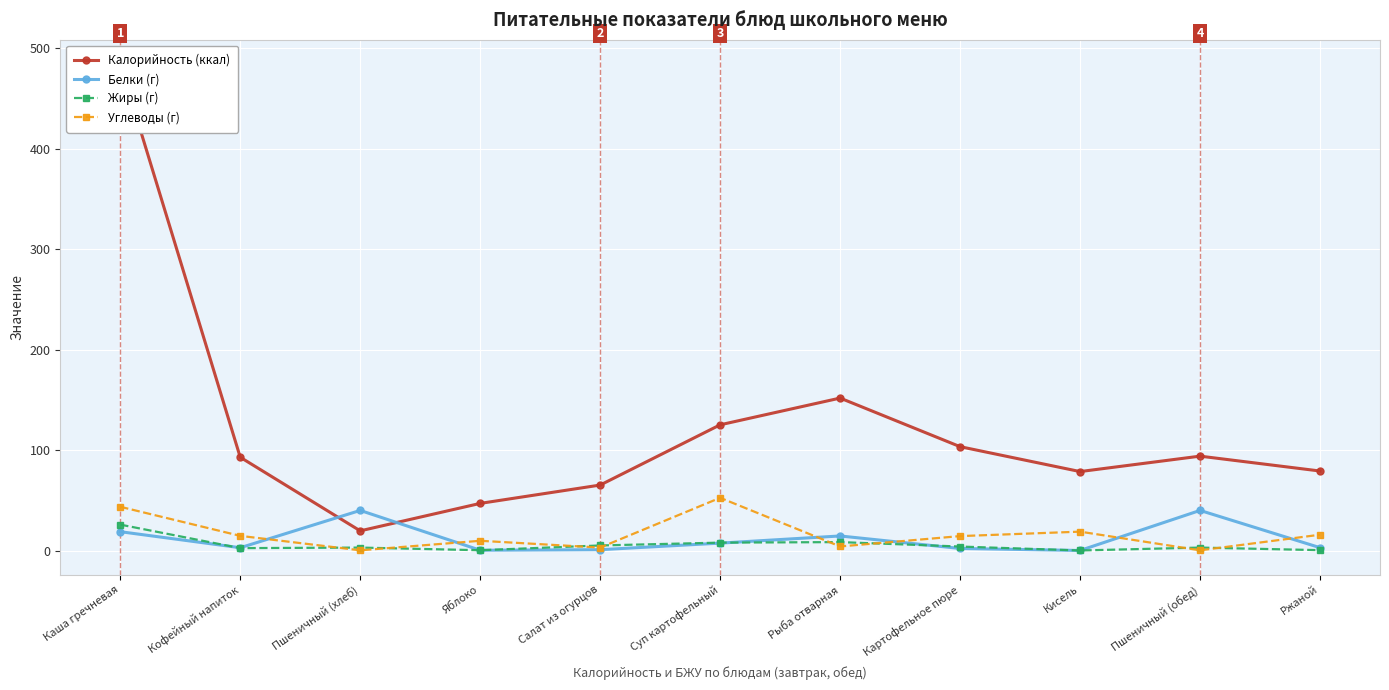

Rank the series by their maximum value, from highest to lowest.

Калорийность (ккал), Углеводы (г), Белки (г), Жиры (г)